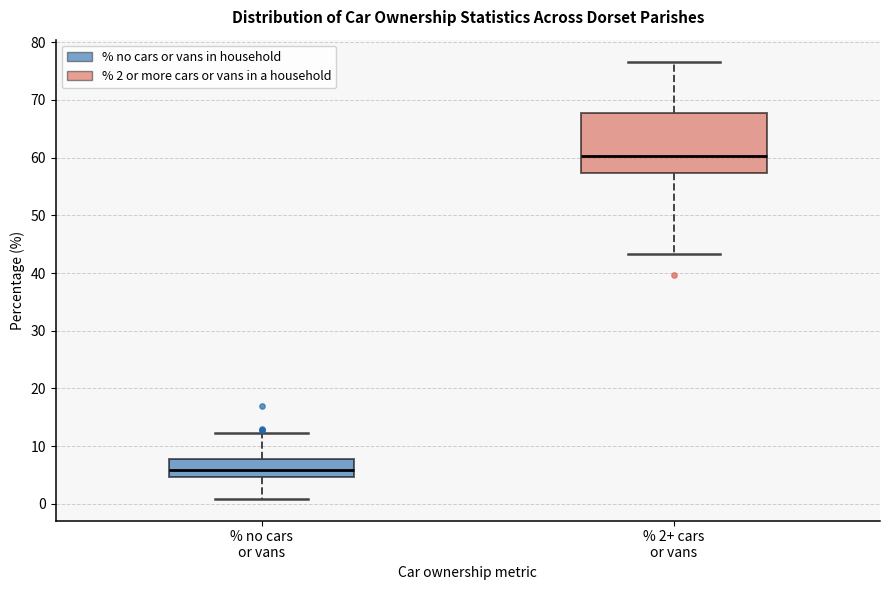

Reading left to right, read every box against the y-axis: the position of its median line, the range the box covers, and the ends of its whiskers. The values are not printed on the chart, so give them approximately, as read against the axis.

% no cars or vans: median 6, box 5 to 8, whiskers 1 to 12
% 2+ cars or vans: median 60, box 57 to 68, whiskers 43 to 77